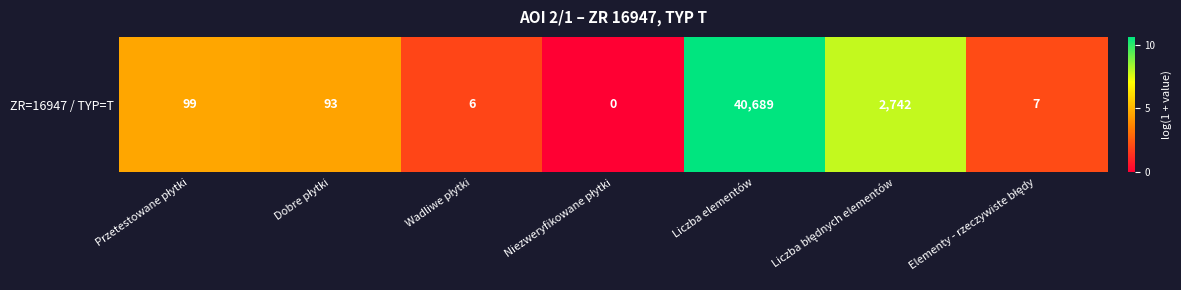

Reading left to right, what are all the values shown in this chart?

Przetestowane płytki=4.6	Dobre płytki=4.5	Wadliwe płytki=1.9	Niezweryfikowane płytki=0.0	Liczba elementów=10.6	Liczba błędnych elementów=7.9	Elementy - rzeczywiste błędy=2.1